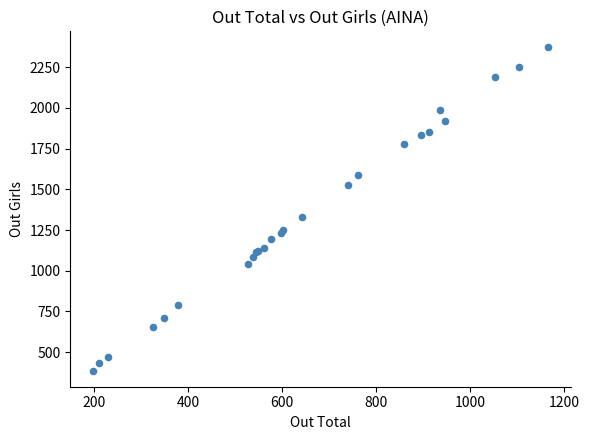

What Y value in the scatter plot is closest to 1379?

1333